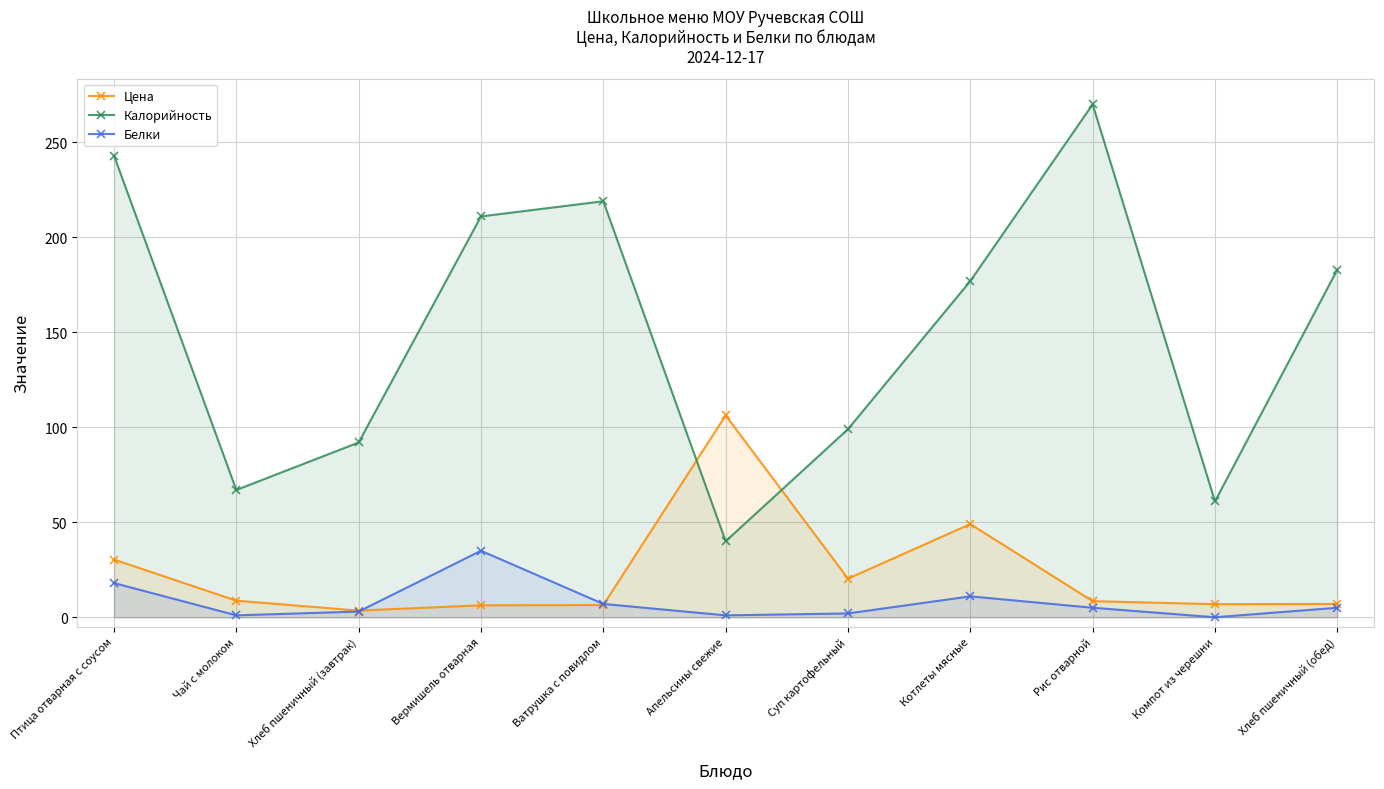

In Цена, how many points are higher than both neighbors (excluding endpoints)?

2